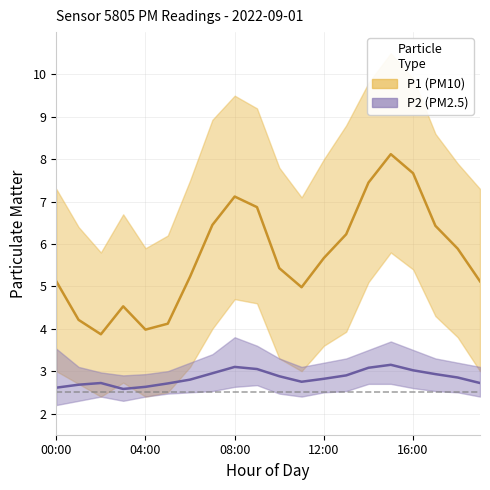

Reading left to right, what are all the values shown in this chart?

P1: 5.1	4.2	3.9	4.5	4.0	4.1	5.2	6.5	7.1	6.9	5.4	5.0	5.7	6.2	7.5	8.1	7.7	6.4	5.9	5.1
P2: 2.6	2.7	2.7	2.6	2.6	2.7	2.8	3.0	3.1	3.0	2.9	2.8	2.8	2.9	3.1	3.1	3.0	2.9	2.9	2.7
P1_upper: 7.3	6.4	5.8	6.7	5.9	6.2	7.5	8.9	9.5	9.2	7.8	7.1	8.0	8.8	9.8	10.5	9.9	8.6	7.9	7.3
P1_lower: 3.0	2.7	2.4	2.7	2.4	2.5	3.1	4.0	4.7	4.6	3.3	3.0	3.6	3.9	5.1	5.8	5.4	4.3	3.8	3.0
P2_upper: 3.5	3.1	3.0	2.9	2.9	3.0	3.2	3.4	3.8	3.6	3.3	3.1	3.2	3.3	3.5	3.7	3.5	3.3	3.2	3.1
P2_lower: 2.2	2.3	2.4	2.3	2.4	2.5	2.5	2.5	2.6	2.7	2.5	2.4	2.5	2.5	2.7	2.7	2.6	2.5	2.5	2.4